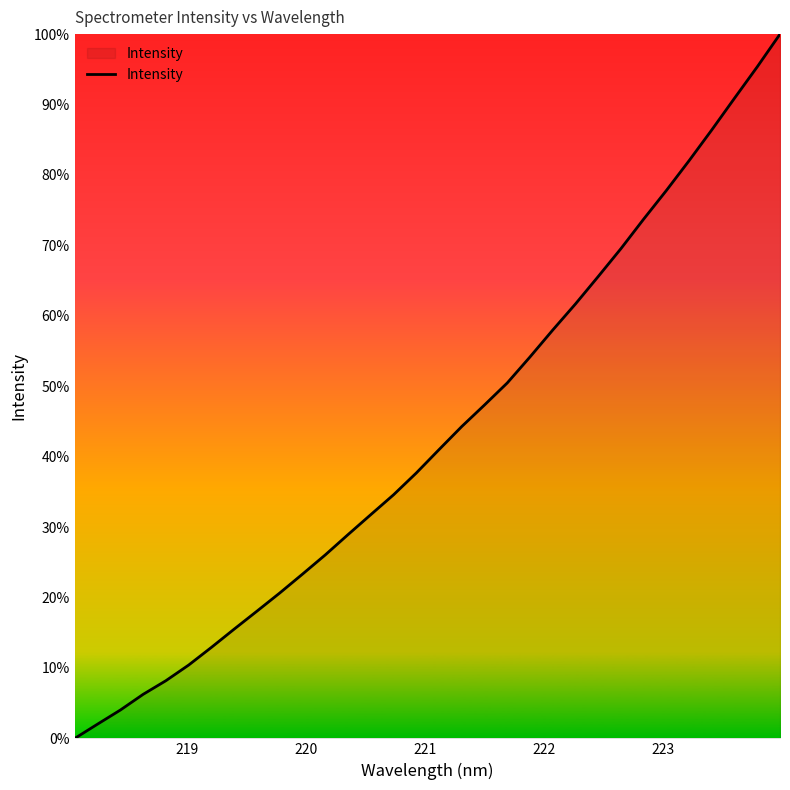

What is the label of the 4th point from the left?

221